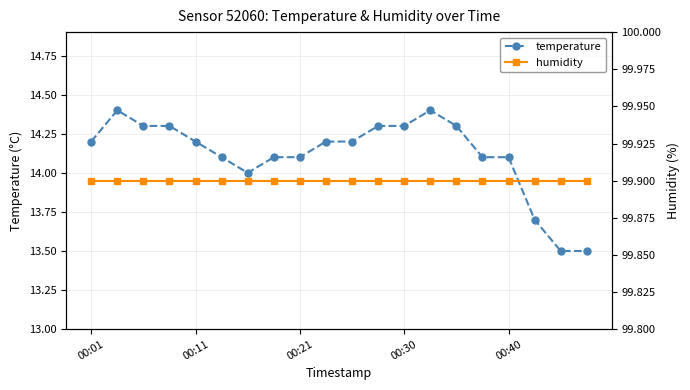

True or false: humidity has more than 1 interior local peaks.

False